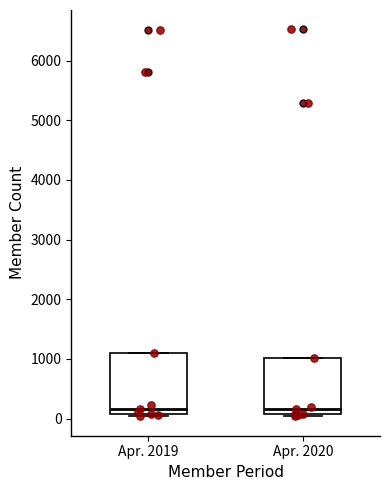

Reading left to right, transcribe this box plot: for each box, give where its median line is, the range the box spans, and where its two whiskers end, as read against the y-axis. The values are not printed on the chart, so give them approximately, as read against the axis.

Apr. 2019: median 200, box 100 to 1100, whiskers 0 to 1100
Apr. 2020: median 200, box 100 to 1000, whiskers 0 to 1000